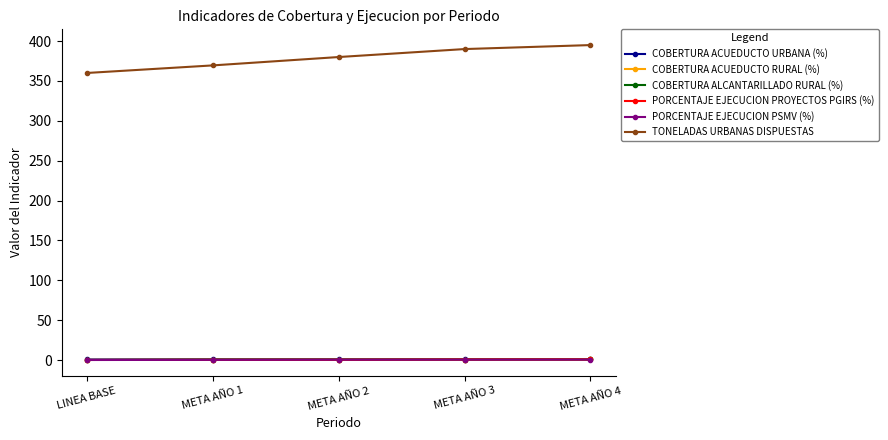

How many lines are shown in the chart?

6